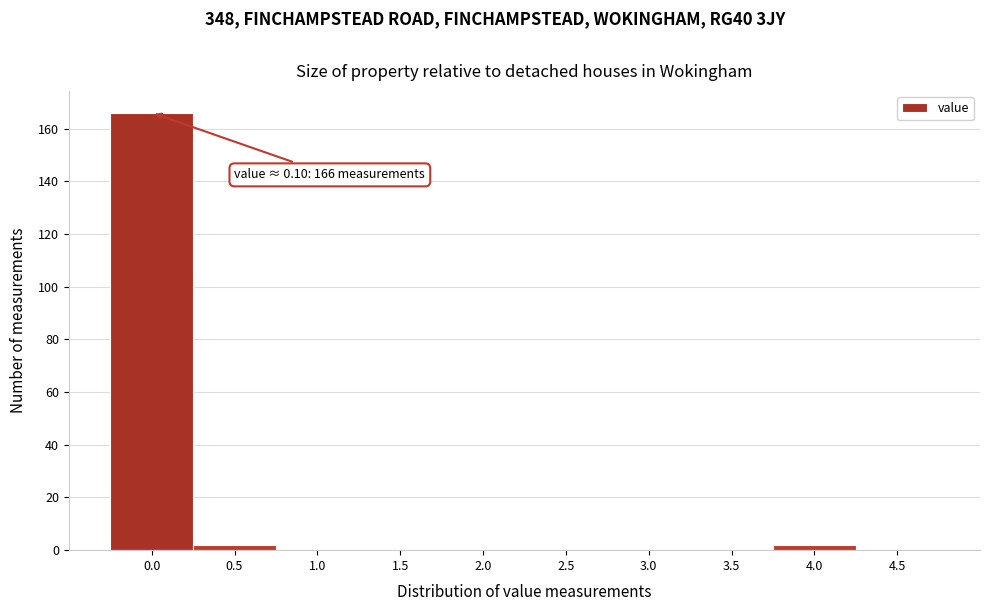

Reading left to right, transcribe all the data shown in this chart.

0.0=166	0.5=2	1.0=0	1.5=0	2.0=0	2.5=0	3.0=0	3.5=0	4.0=2	4.5=0